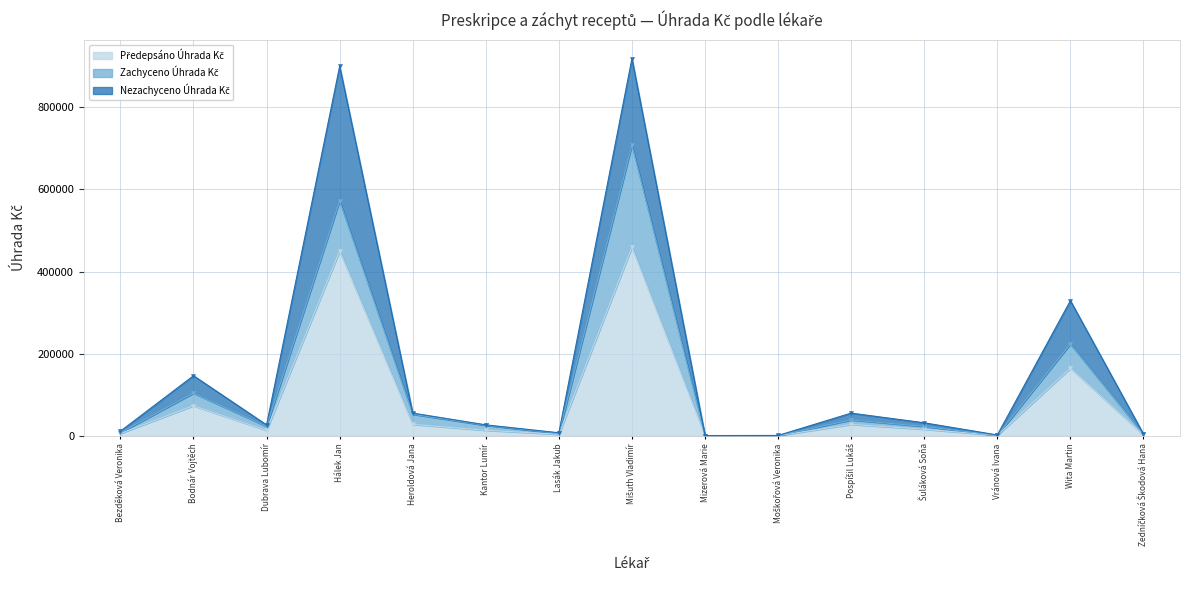

What is the greatest value displayed?

459425.7